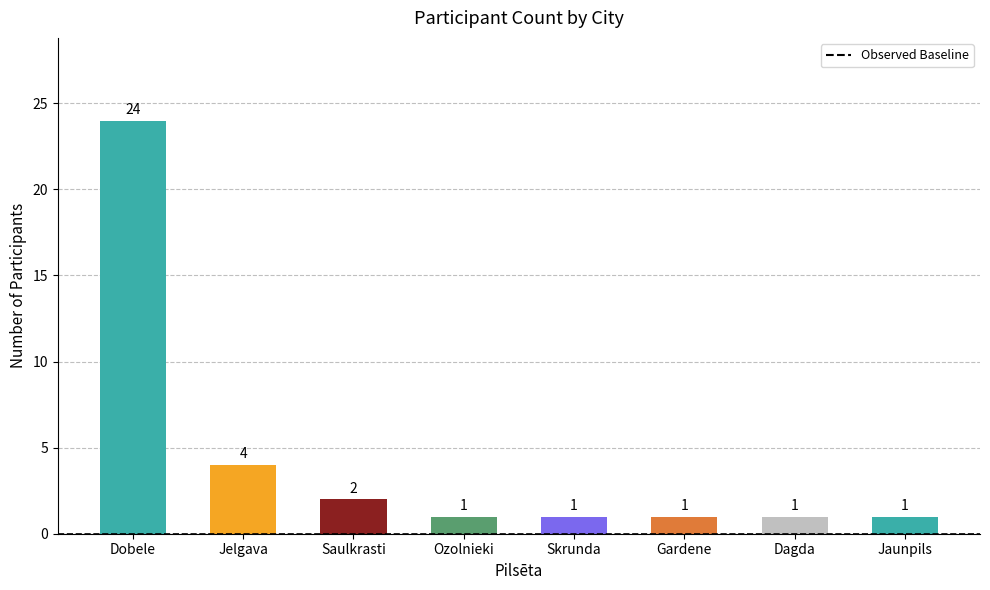

Reading right to left, list all the values displayed in this chart.

Jaunpils=1	Dagda=1	Gardene=1	Skrunda=1	Ozolnieki=1	Saulkrasti=2	Jelgava=4	Dobele=24